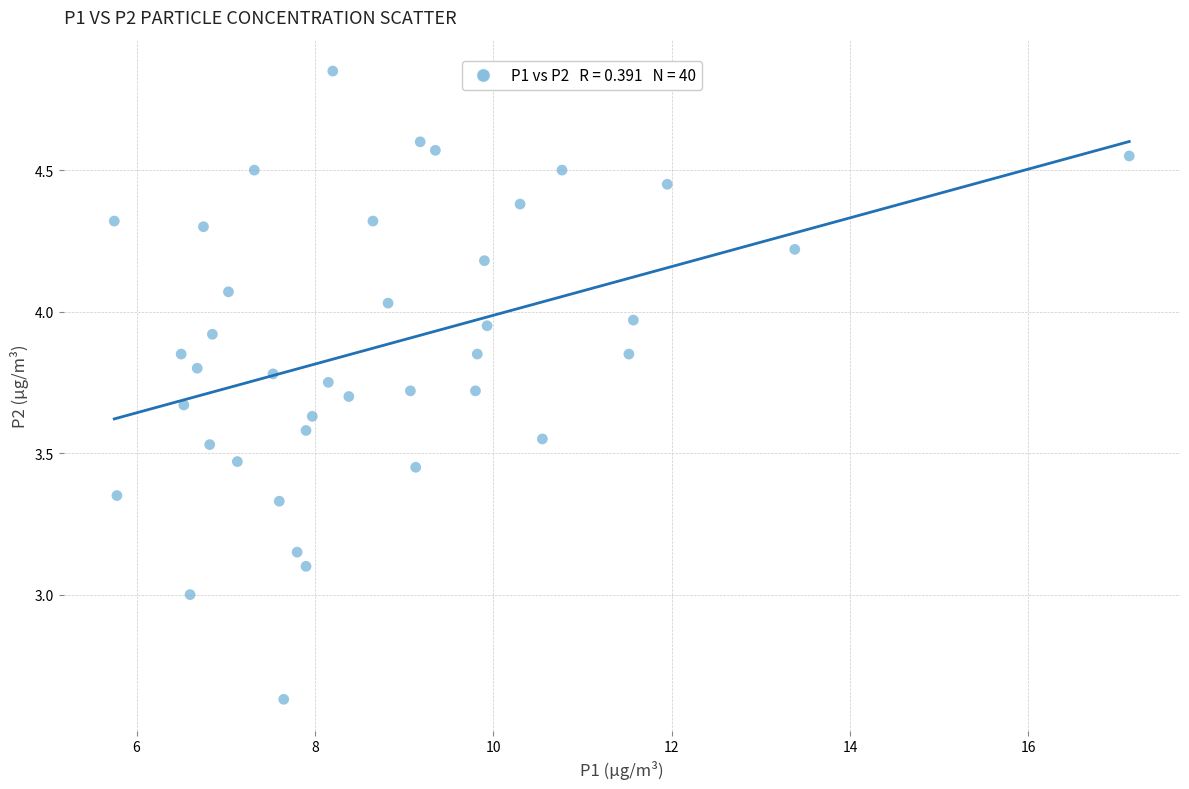

What is the range of X values (max minus min)?

11.4